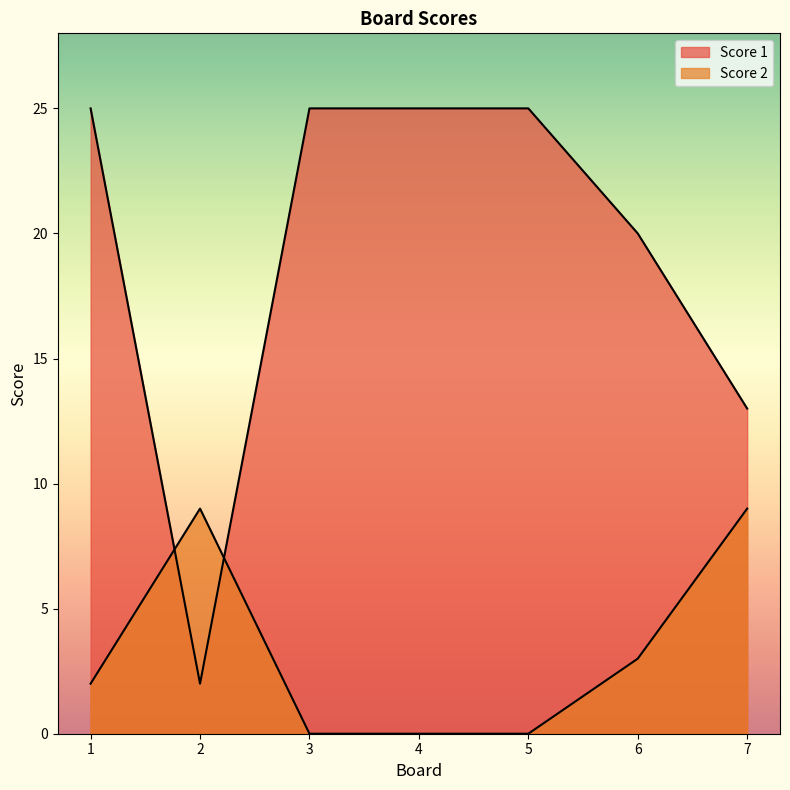

What is the difference between the maximum and minimum values in the Score 1 series?

23